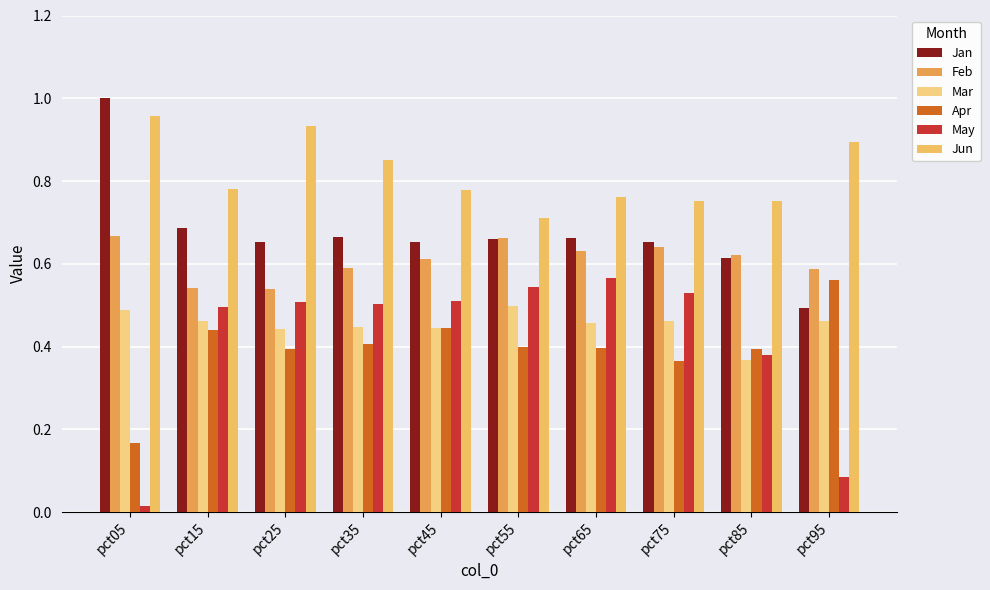

At which category is the sum across all series the highest?

pct65